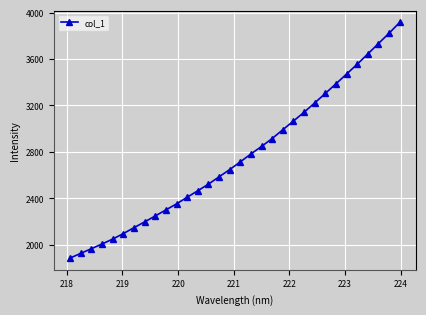

What is the difference between the maximum and minimum values?

2029.1